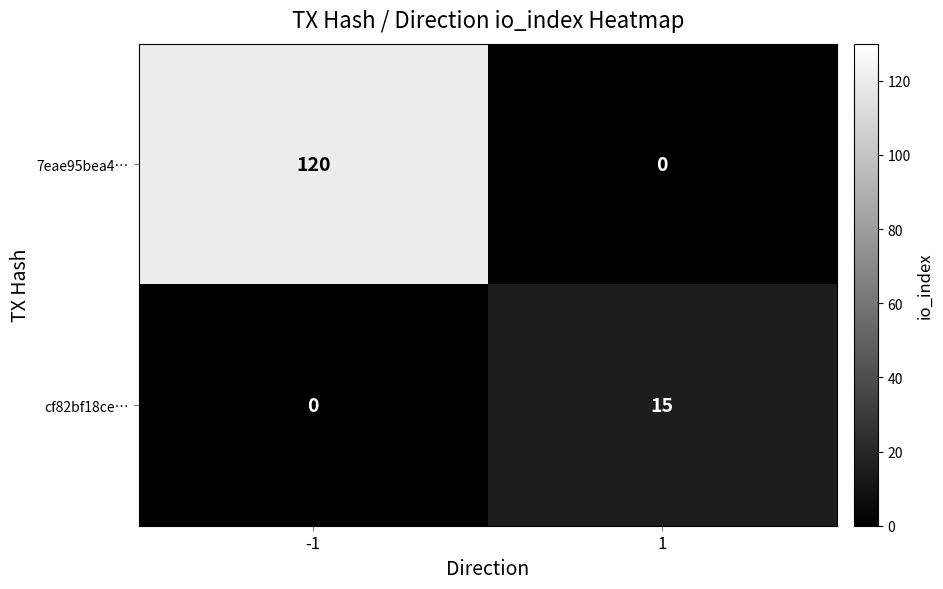

What value does the cf82bf18ce… series have at 1, to the nearest 5?

15